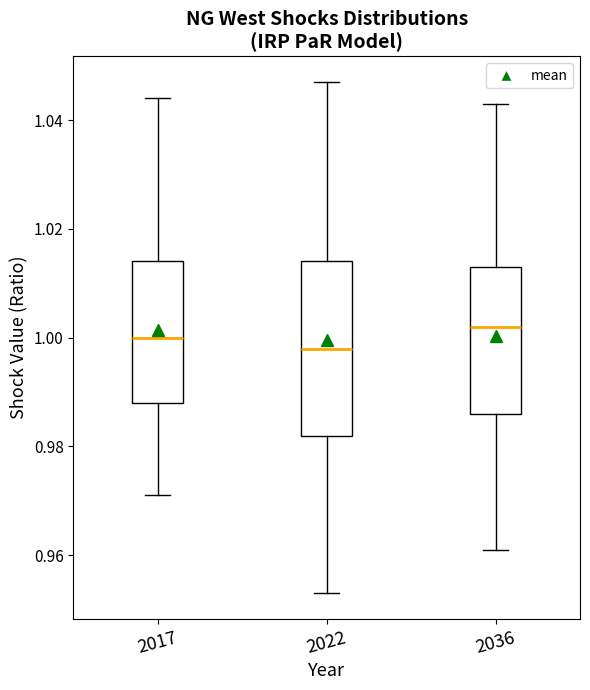

Reading left to right, transcribe this box plot: for each box, give where its median line is, the range the box spans, and where its two whiskers end, as read against the y-axis. The values are not printed on the chart, so give them approximately, as read against the axis.

2017: median 1.000, box 0.988 to 1.014, whiskers 0.972 to 1.044
2022: median 0.998, box 0.982 to 1.014, whiskers 0.954 to 1.048
2036: median 1.002, box 0.986 to 1.014, whiskers 0.962 to 1.044